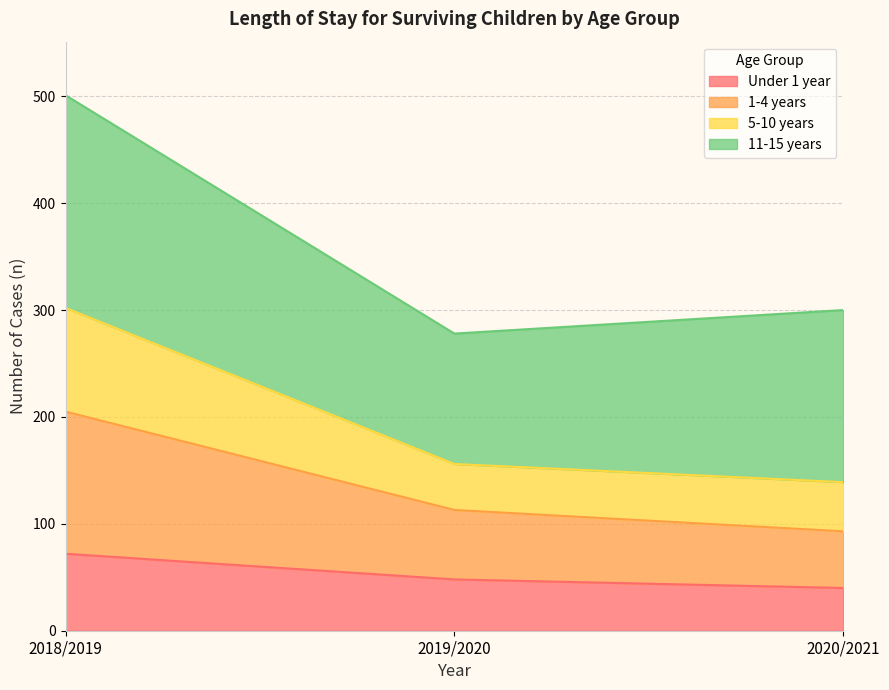

What is the total value across all series at 2020/2021?

300